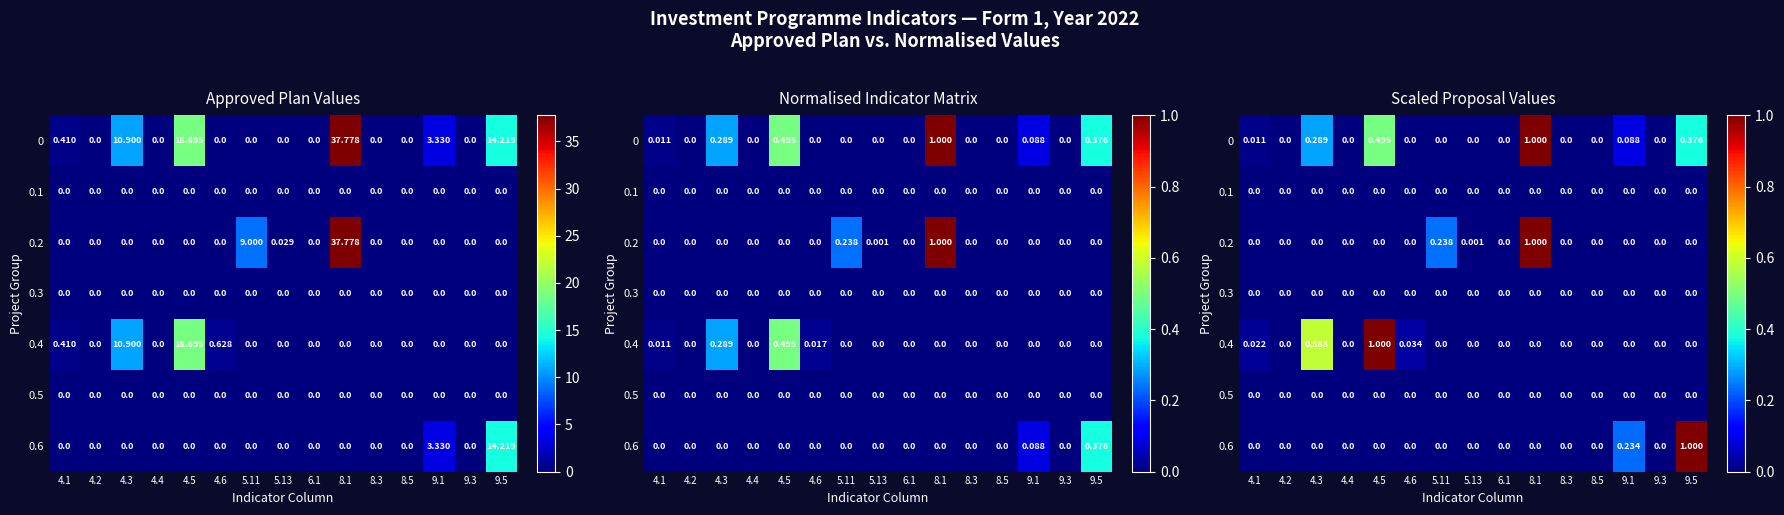

At which category is the sum across all series the highest?

8.1